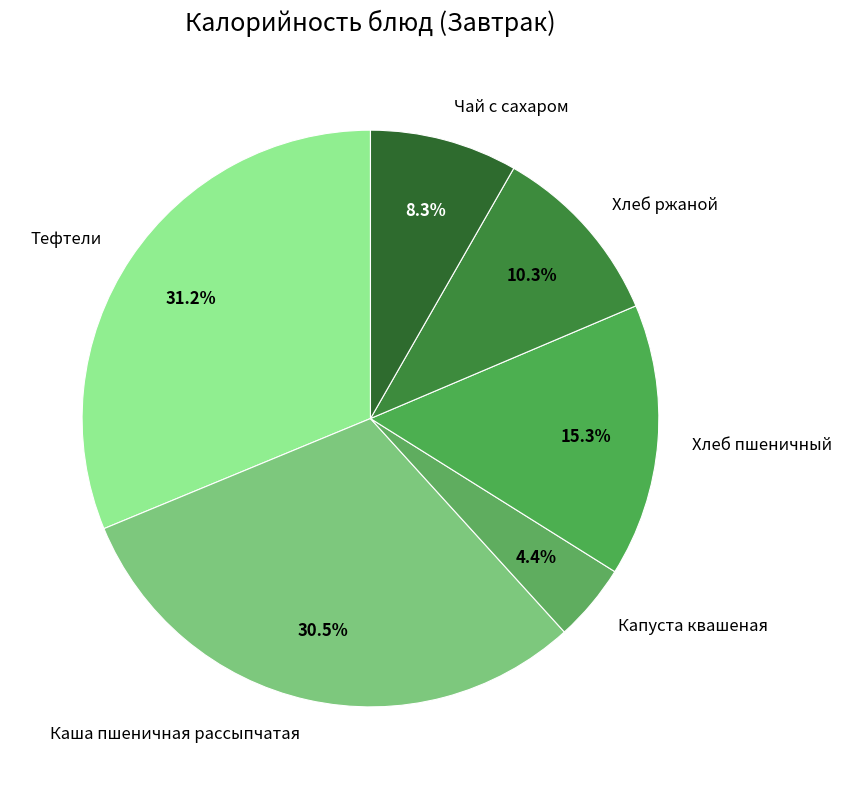

True or false: Тефтели accounts for 22% of the total.

False